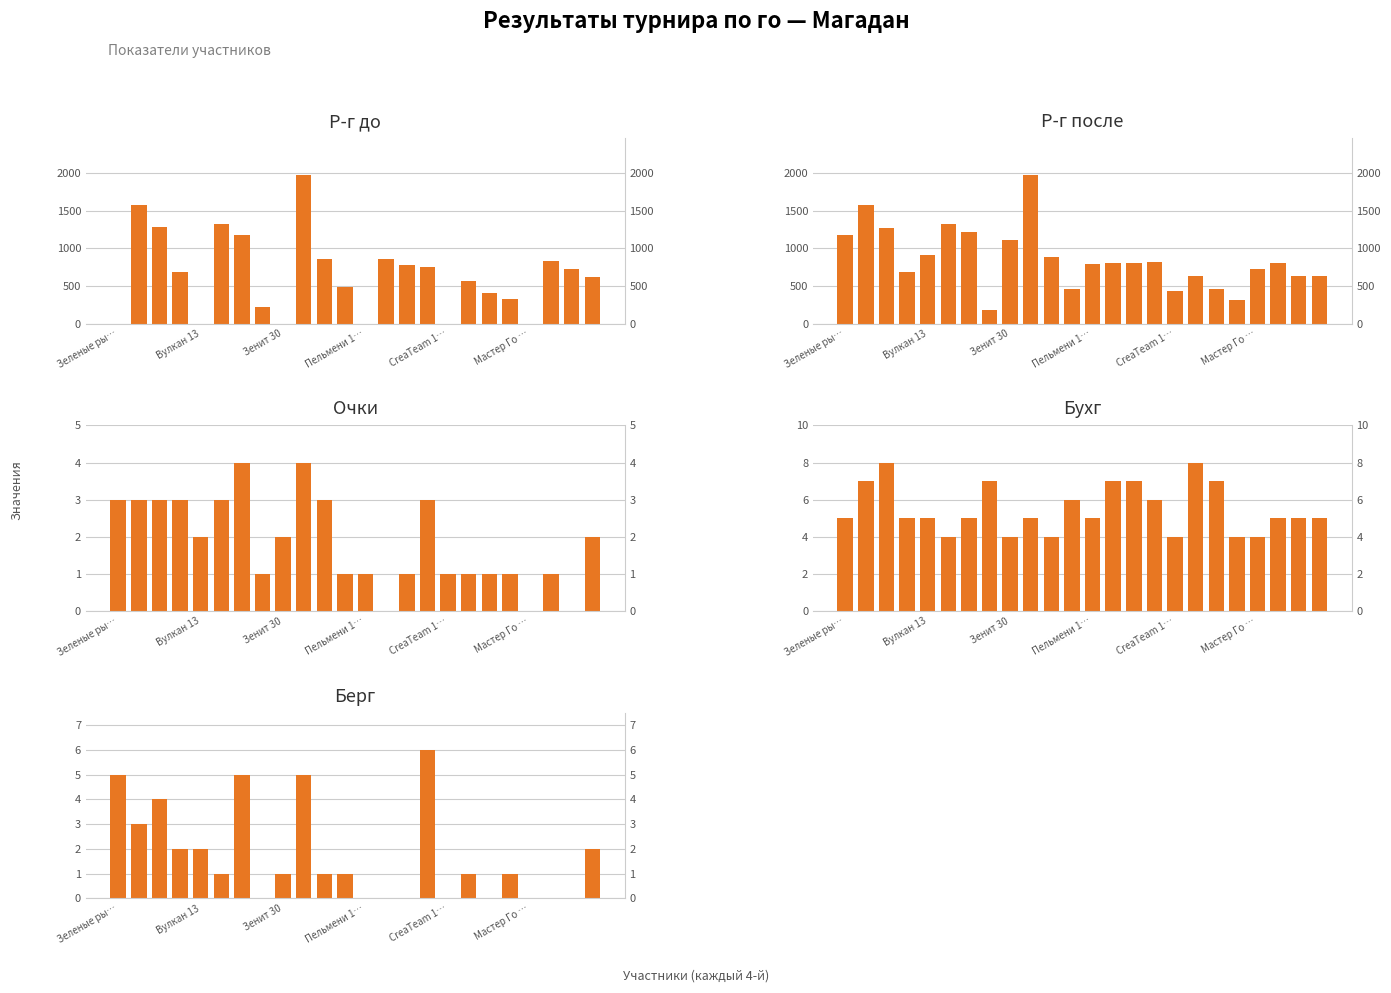

What is the label of the 4th bar from the right?

Мастер Го …